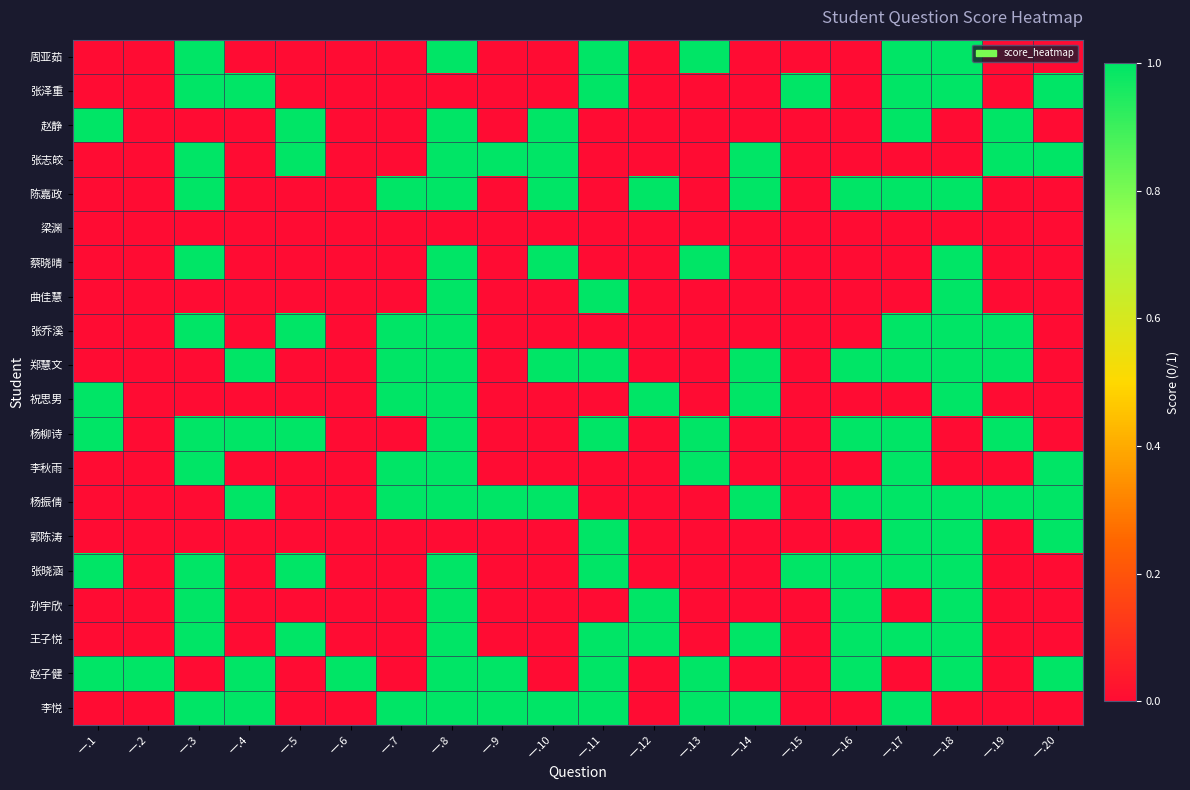

Rank the series by their maximum value, from highest to lowest.

周亚茹, 张泽重, 赵静, 张志皎, 陈嘉政, 蔡晓晴, 曲佳慧, 张乔溪, 郑慧文, 祝思男, 杨柳诗, 李秋雨, 杨振倩, 郭陈涛, 张晓涵, 孙宇欣, 王子悦, 赵子健, 李悦, 梁渊